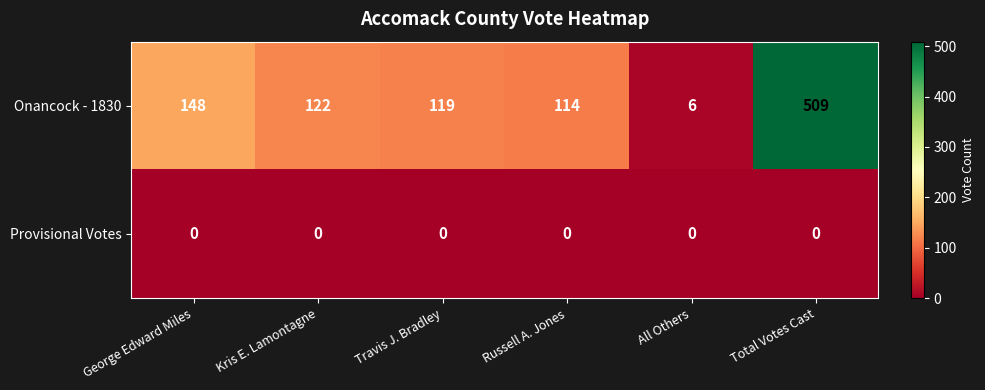

Which category has the lowest value in the Onancock - 1830 series?

All Others